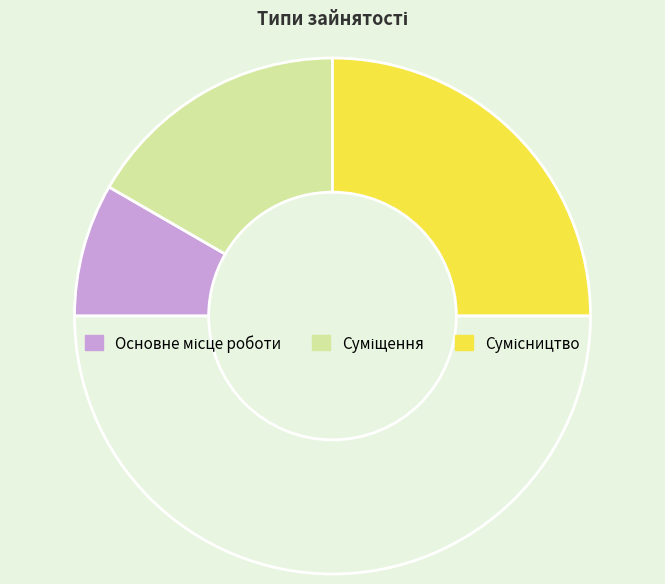

Count the number of slices in the pie.

4